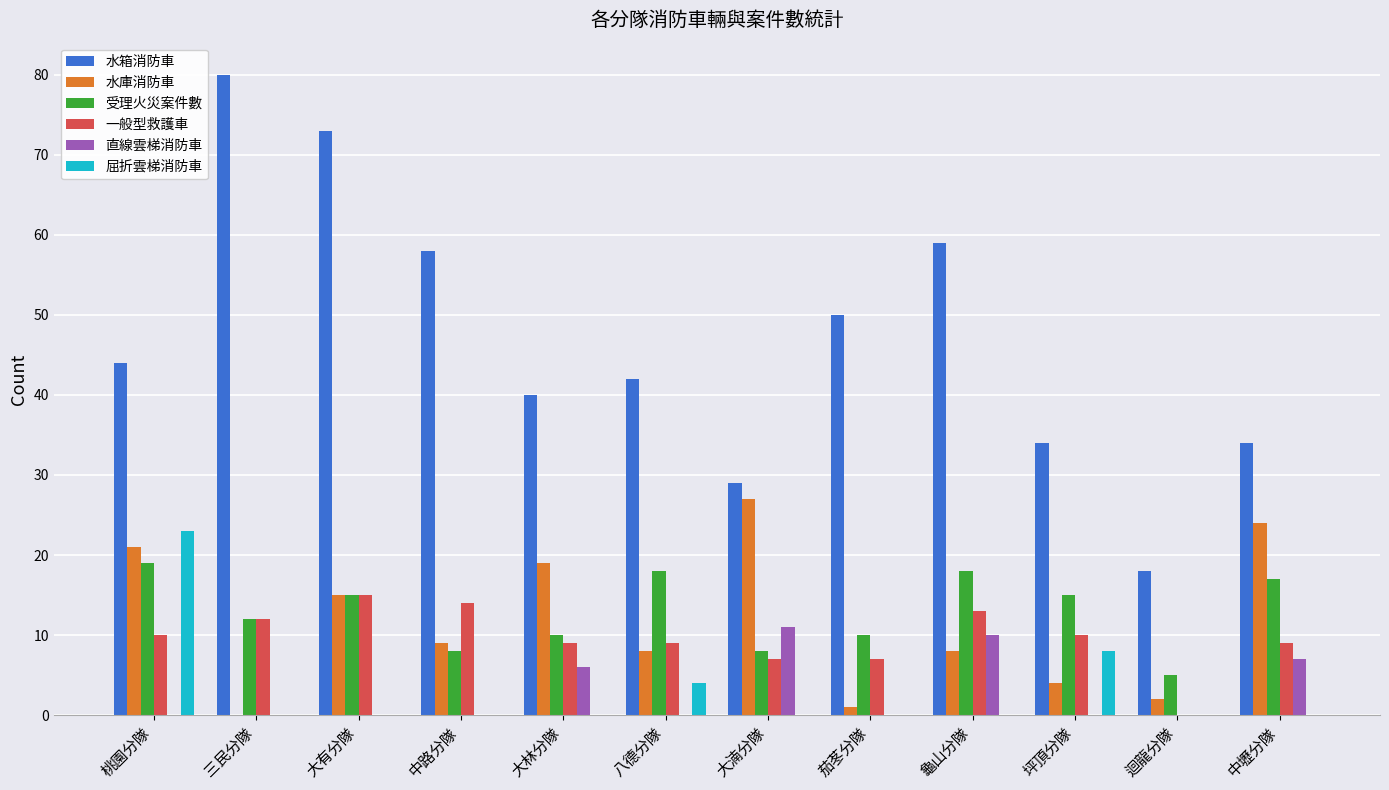

What is the total value across all series at 三民分隊?

104